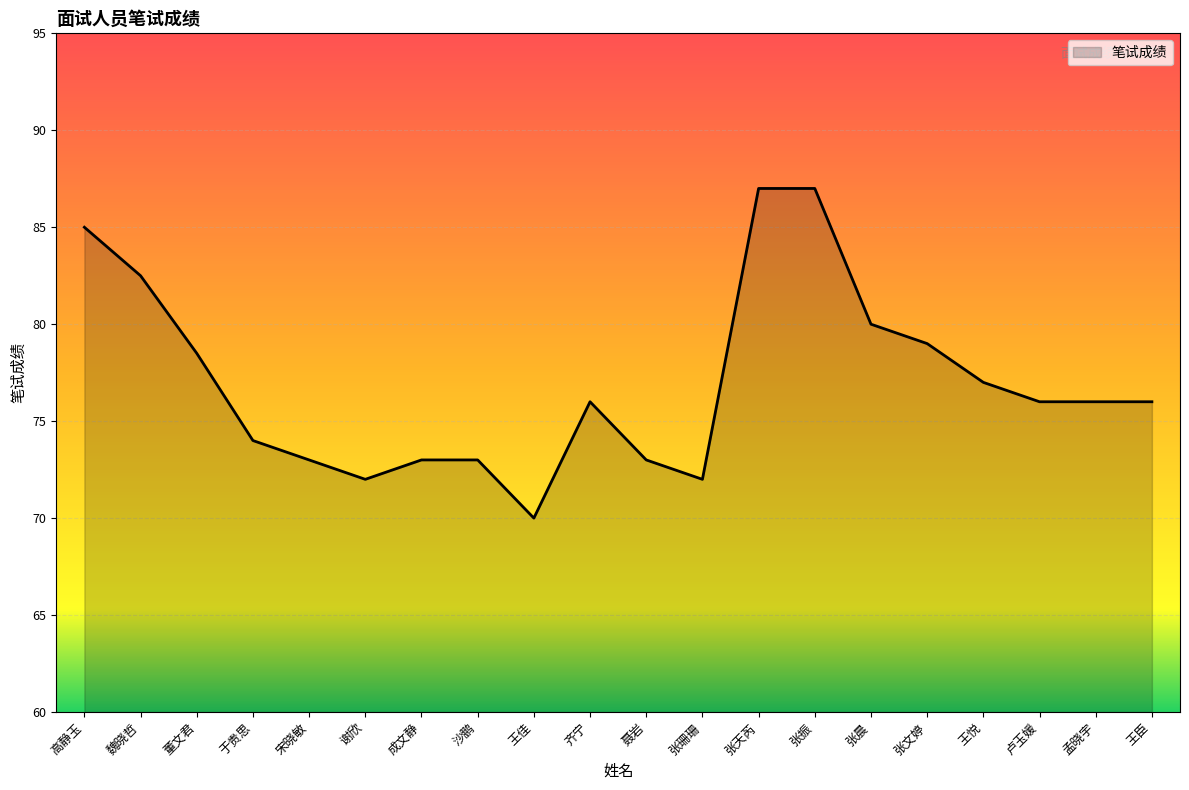

At which label is the value closest to 78?

董文君